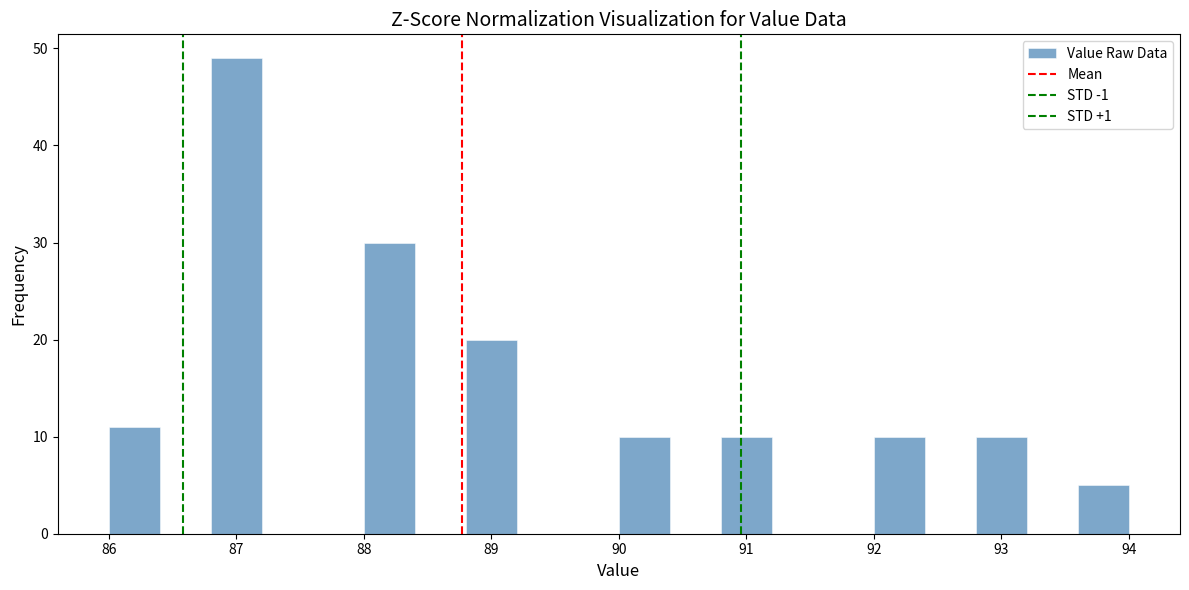

Reading left to right, list every bar in this chart as the range it spans on the x-axis followed by its height. The values are not printed on the chart, so give them approximately, as read against the axis.

86.0 to 86.4: 11
86.4 to 86.8: 0
86.8 to 87.2: 49
87.2 to 87.6: 0
87.6 to 88.0: 0
88.0 to 88.4: 30
88.4 to 88.8: 0
88.8 to 89.2: 20
89.2 to 89.6: 0
89.6 to 90.0: 0
90.0 to 90.4: 10
90.4 to 90.8: 0
90.8 to 91.2: 10
91.2 to 91.6: 0
91.6 to 92.0: 0
92.0 to 92.4: 10
92.4 to 92.8: 0
92.8 to 93.2: 10
93.2 to 93.6: 0
93.6 to 94.0: 5